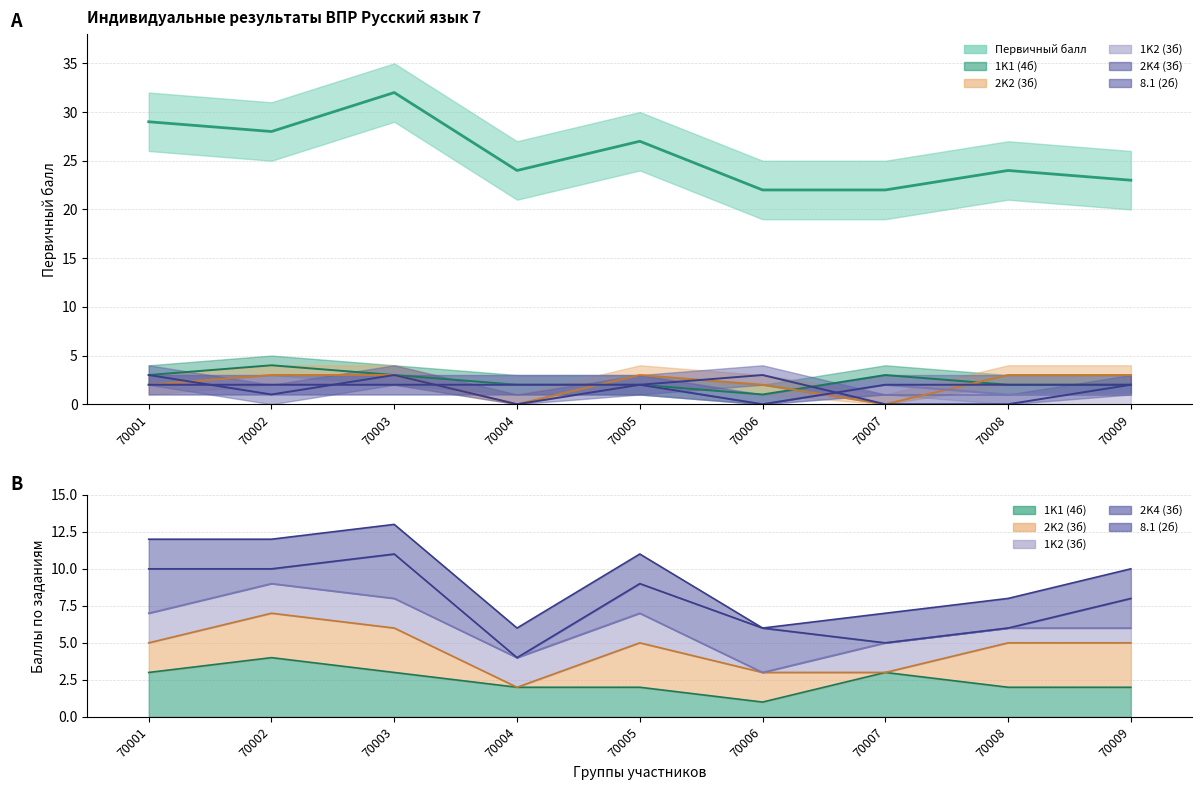

The 2K2 (3б) series shows 2 at 70002. True or false?

False